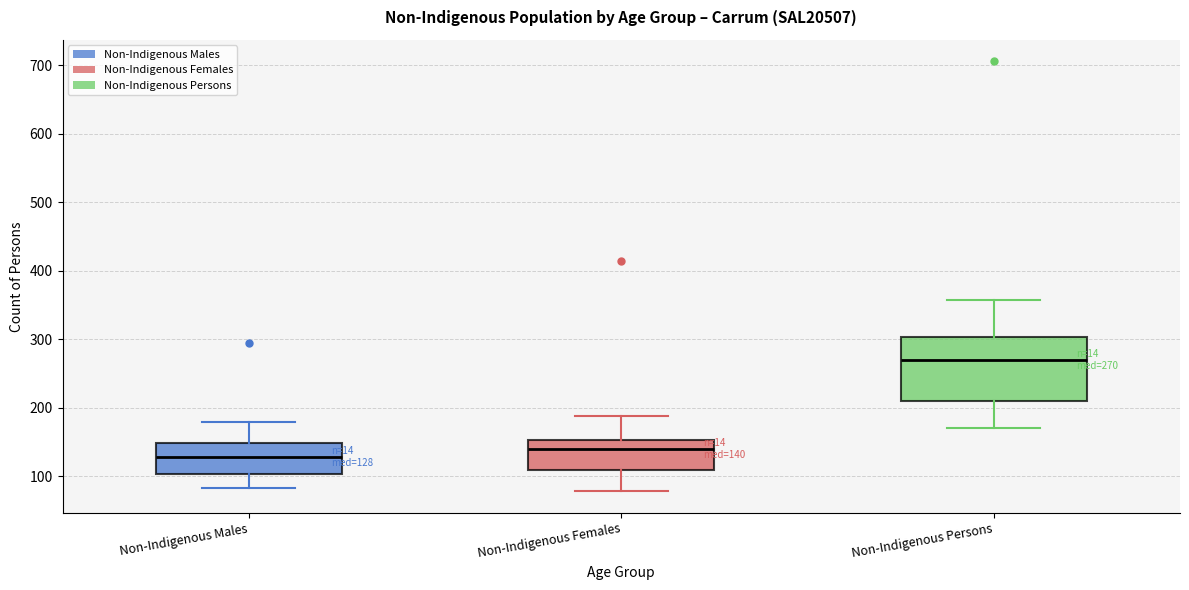

Which box's median line is the highest?

Non-Indigenous Persons